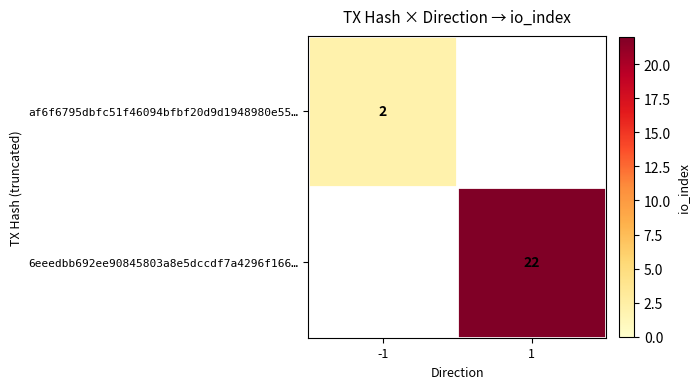

Is the value of 6eeedbb692ee90845803a8e5dccdf7a4296f166… at 1 greater than the value of af6f6795dbfc51f46094bfbf20d9d1948980e55… at -1?

Yes